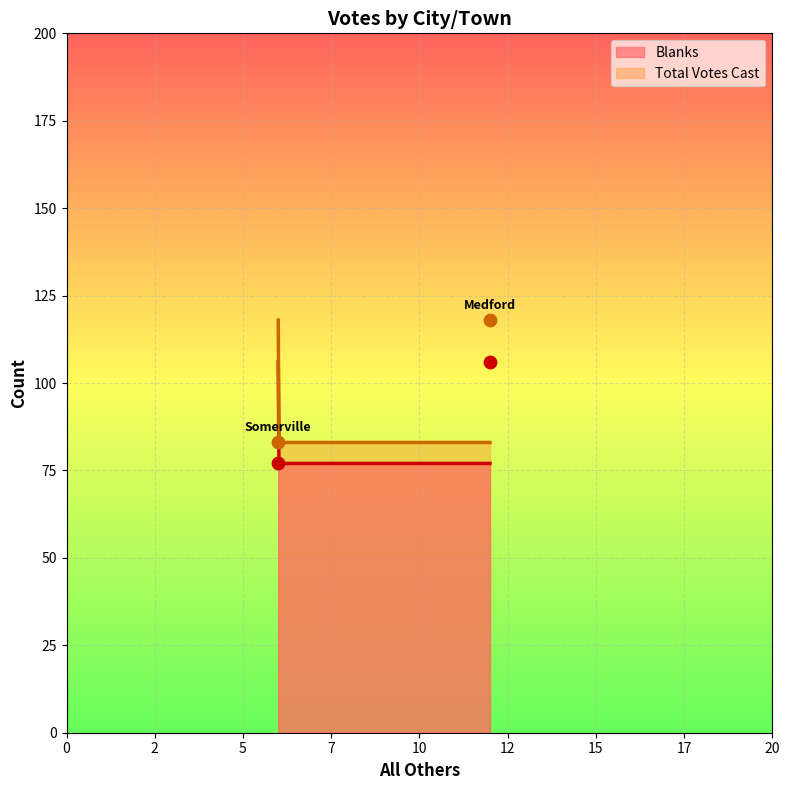

Which series contains the lowest Y value?

Blanks